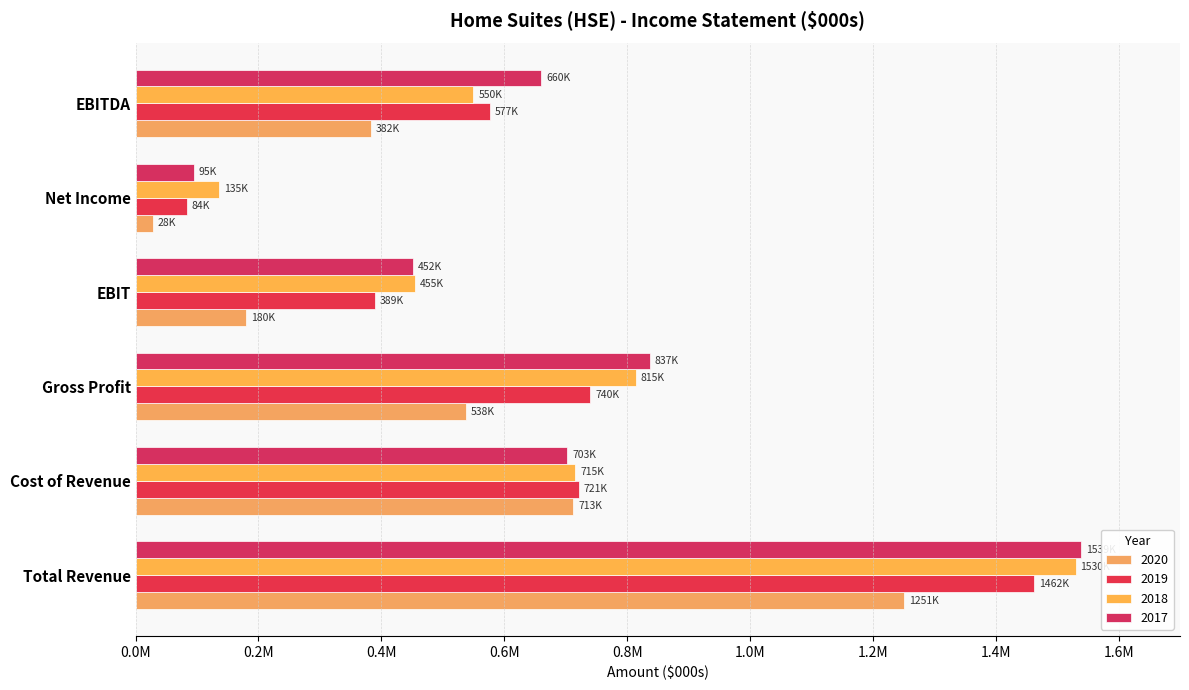

What is the sum of all 2018 values?

4200204.0